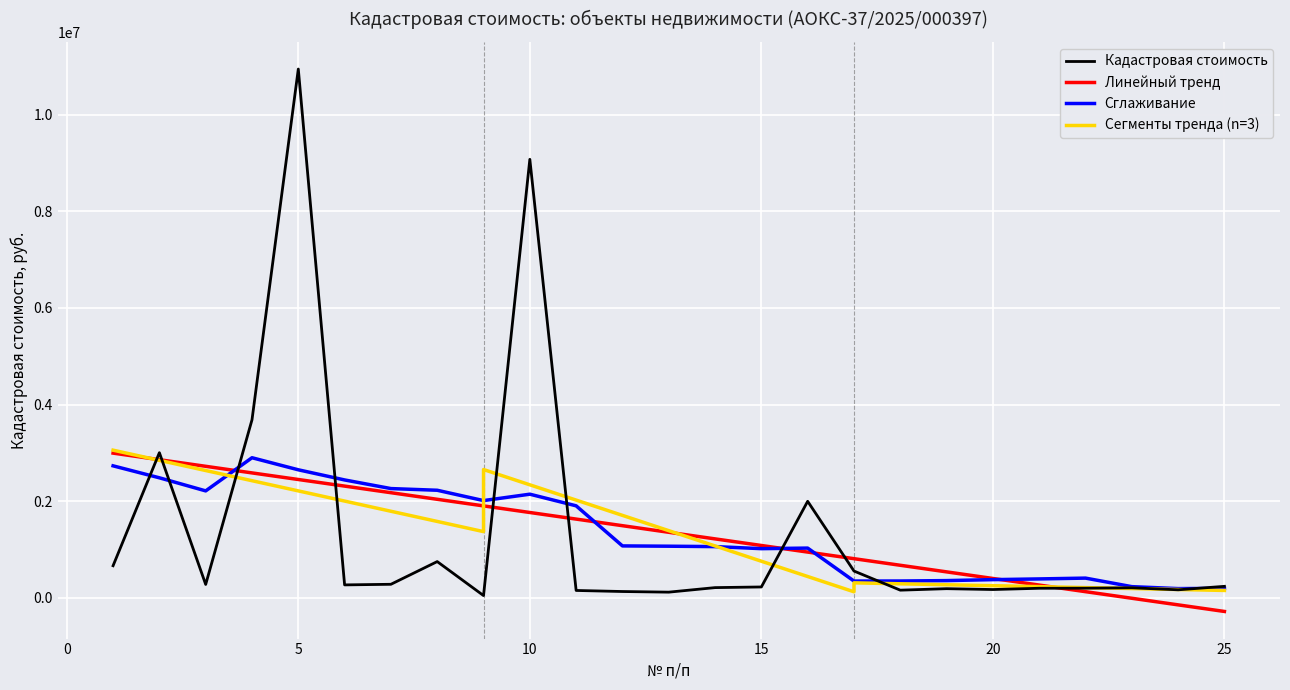

True or false: the data shows 3686647.0 at 4.

True